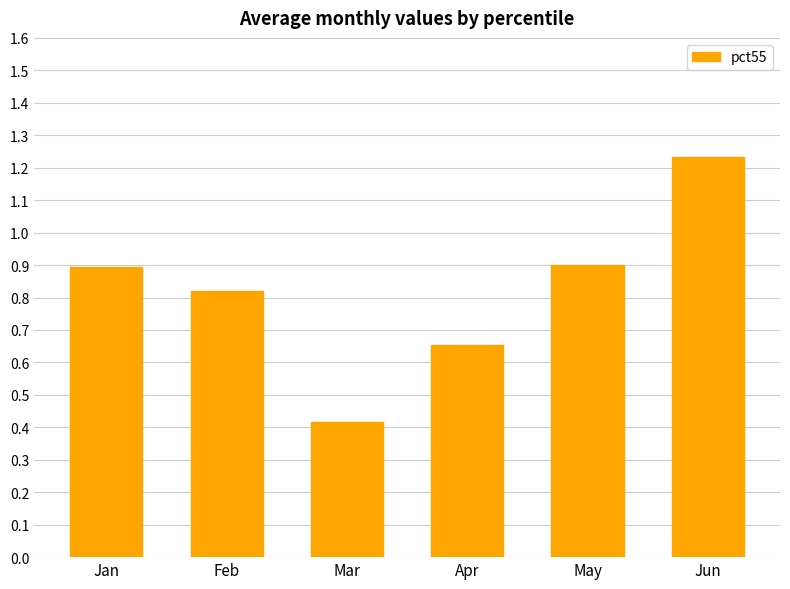

How many bars are there in total?

6